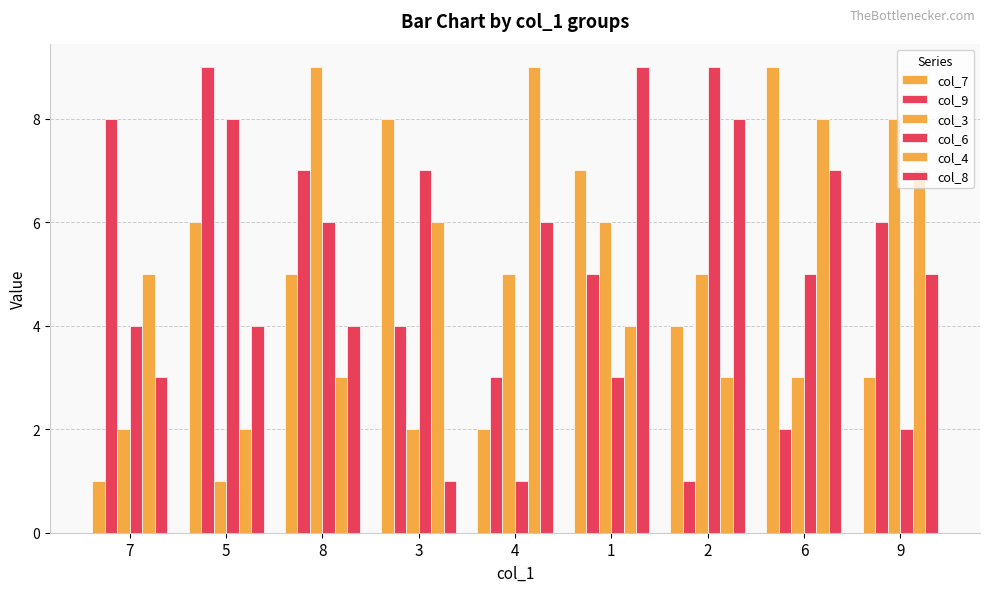

The value of col_4 at 1 is 7. True or false?

False